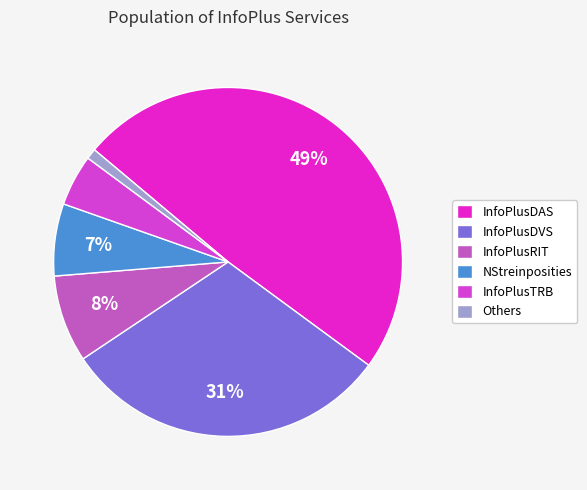

How many segments does this pie chart have?

6